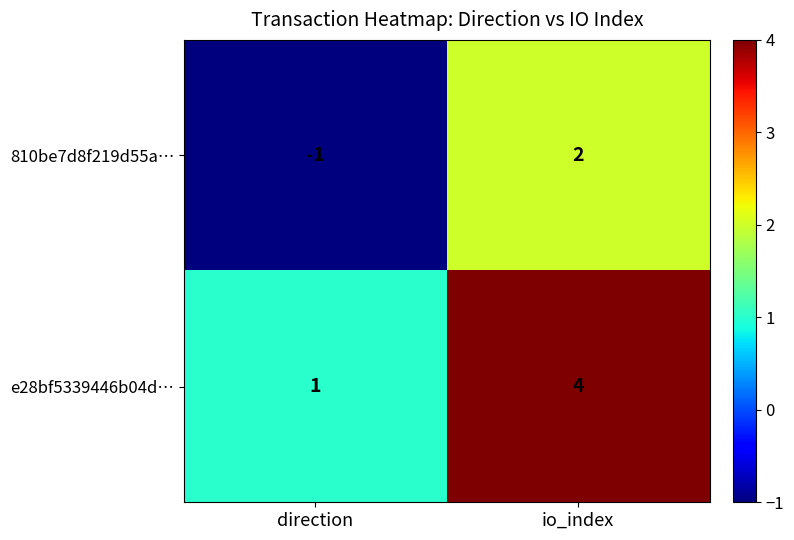

The value of 810be7d8f219d55a… at direction is -1. True or false?

True